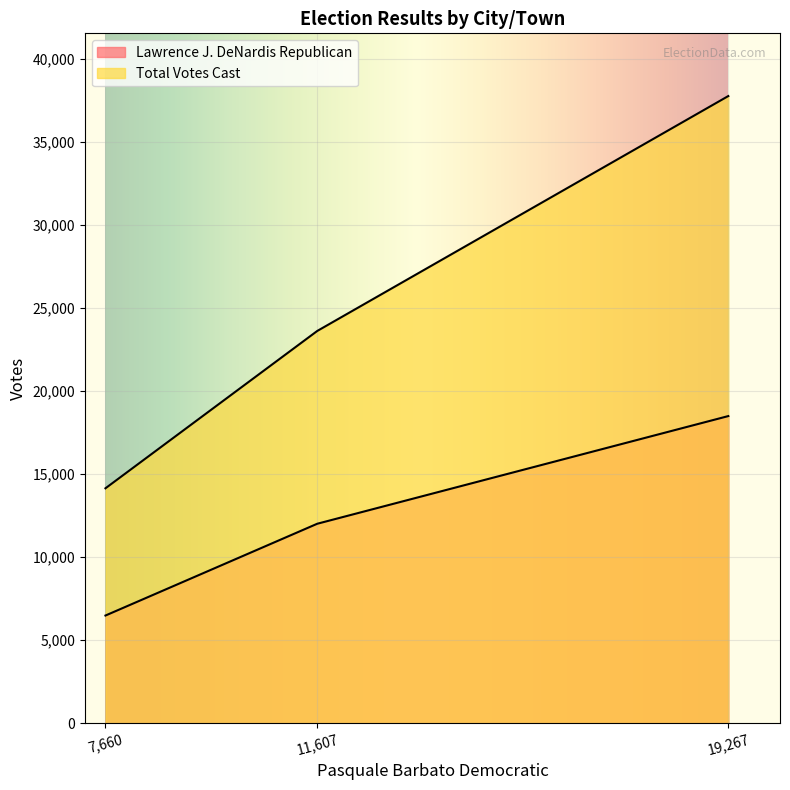

Reading right to left, extract all data points from this chart.

Lawrence J. DeNardis Republican: 18490	6482	12008
Total Votes Cast: 37757	14142	23615